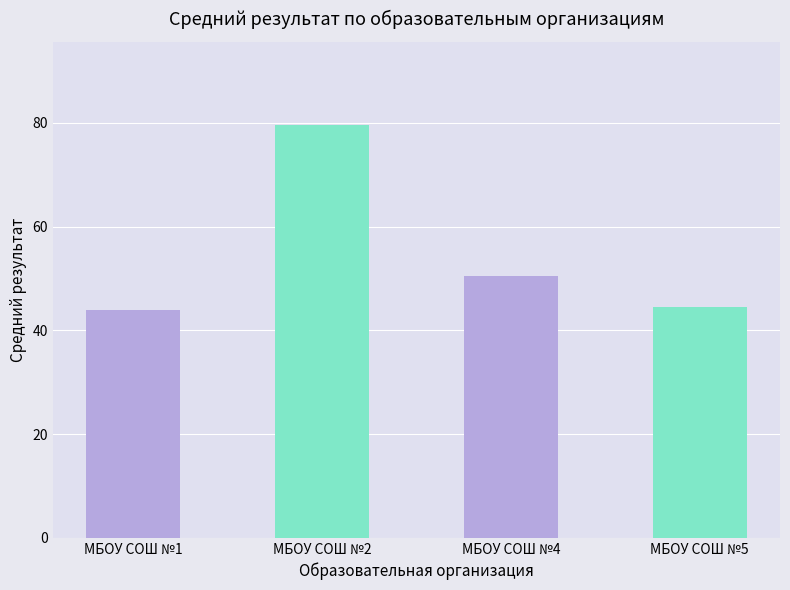

What is the sum of the values at МБОУ СОШ №5 and МБОУ СОШ №2?

124.2